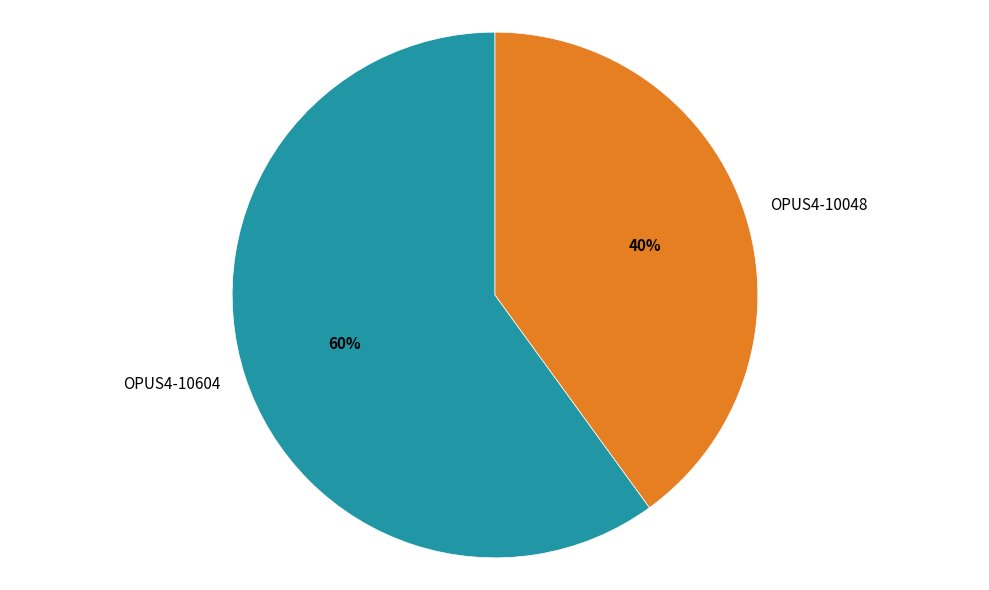

To the nearest percent, what is the average slice percentage?

50%